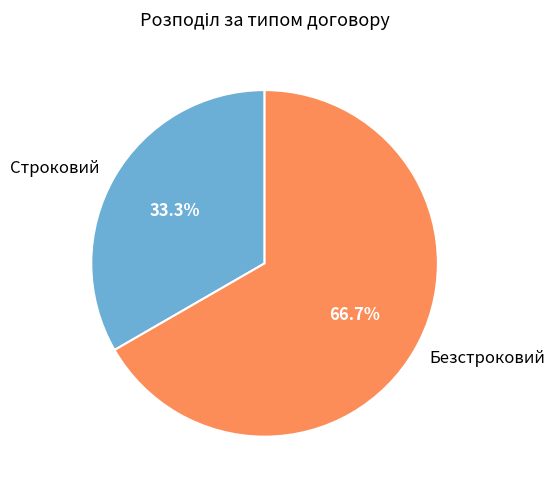

What is the largest slice in the pie chart?

Безстроковий